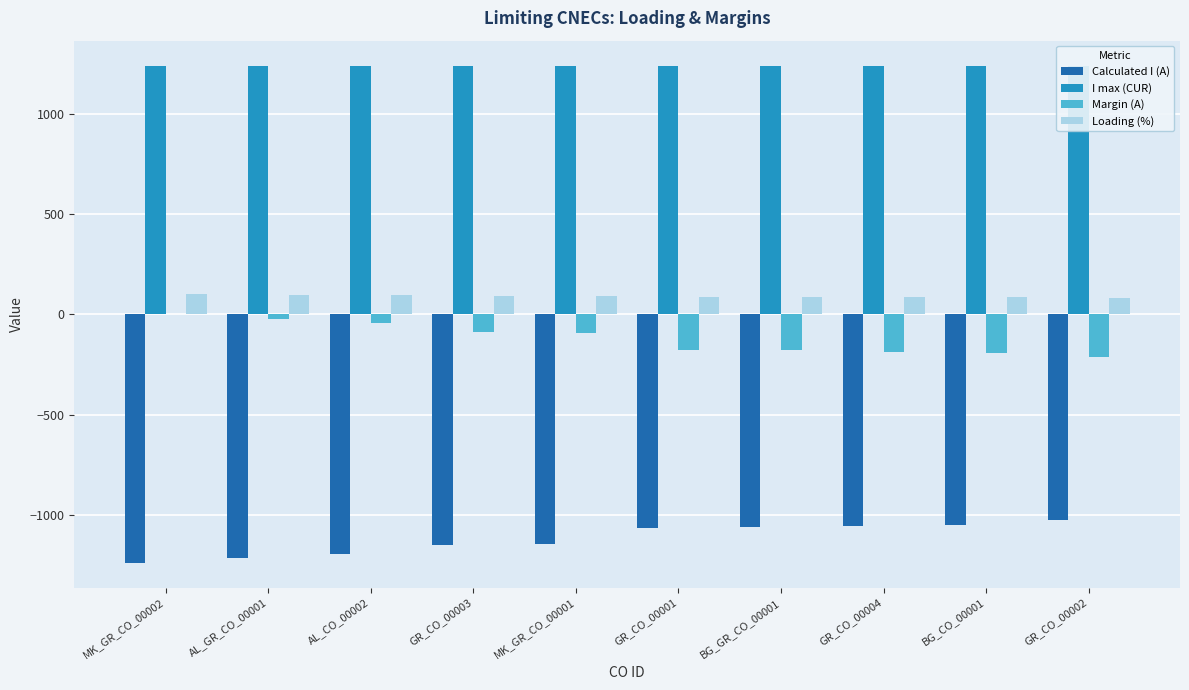

Reading right to left, extract all data points from this chart.

Calculated I (A): GR_CO_00002=-1025	BG_CO_00001=-1049	GR_CO_00004=-1054	BG_GR_CO_00001=-1060	GR_CO_00001=-1064	MK_GR_CO_00001=-1146	GR_CO_00003=-1152	AL_CO_00002=-1195	AL_GR_CO_00001=-1214	MK_GR_CO_00002=-1239
I max (CUR): GR_CO_00002=1240	BG_CO_00001=1240	GR_CO_00004=1240	BG_GR_CO_00001=1240	GR_CO_00001=1240	MK_GR_CO_00001=1240	GR_CO_00003=1240	AL_CO_00002=1240	AL_GR_CO_00001=1240	MK_GR_CO_00002=1240
Margin (A): GR_CO_00002=-215	BG_CO_00001=-191	GR_CO_00004=-186	BG_GR_CO_00001=-180	GR_CO_00001=-176	MK_GR_CO_00001=-94	GR_CO_00003=-88	AL_CO_00002=-45	AL_GR_CO_00001=-26	MK_GR_CO_00002=-1
Loading (%): GR_CO_00002=83	BG_CO_00001=85	GR_CO_00004=85	BG_GR_CO_00001=85	GR_CO_00001=86	MK_GR_CO_00001=92	GR_CO_00003=93	AL_CO_00002=96	AL_GR_CO_00001=98	MK_GR_CO_00002=100